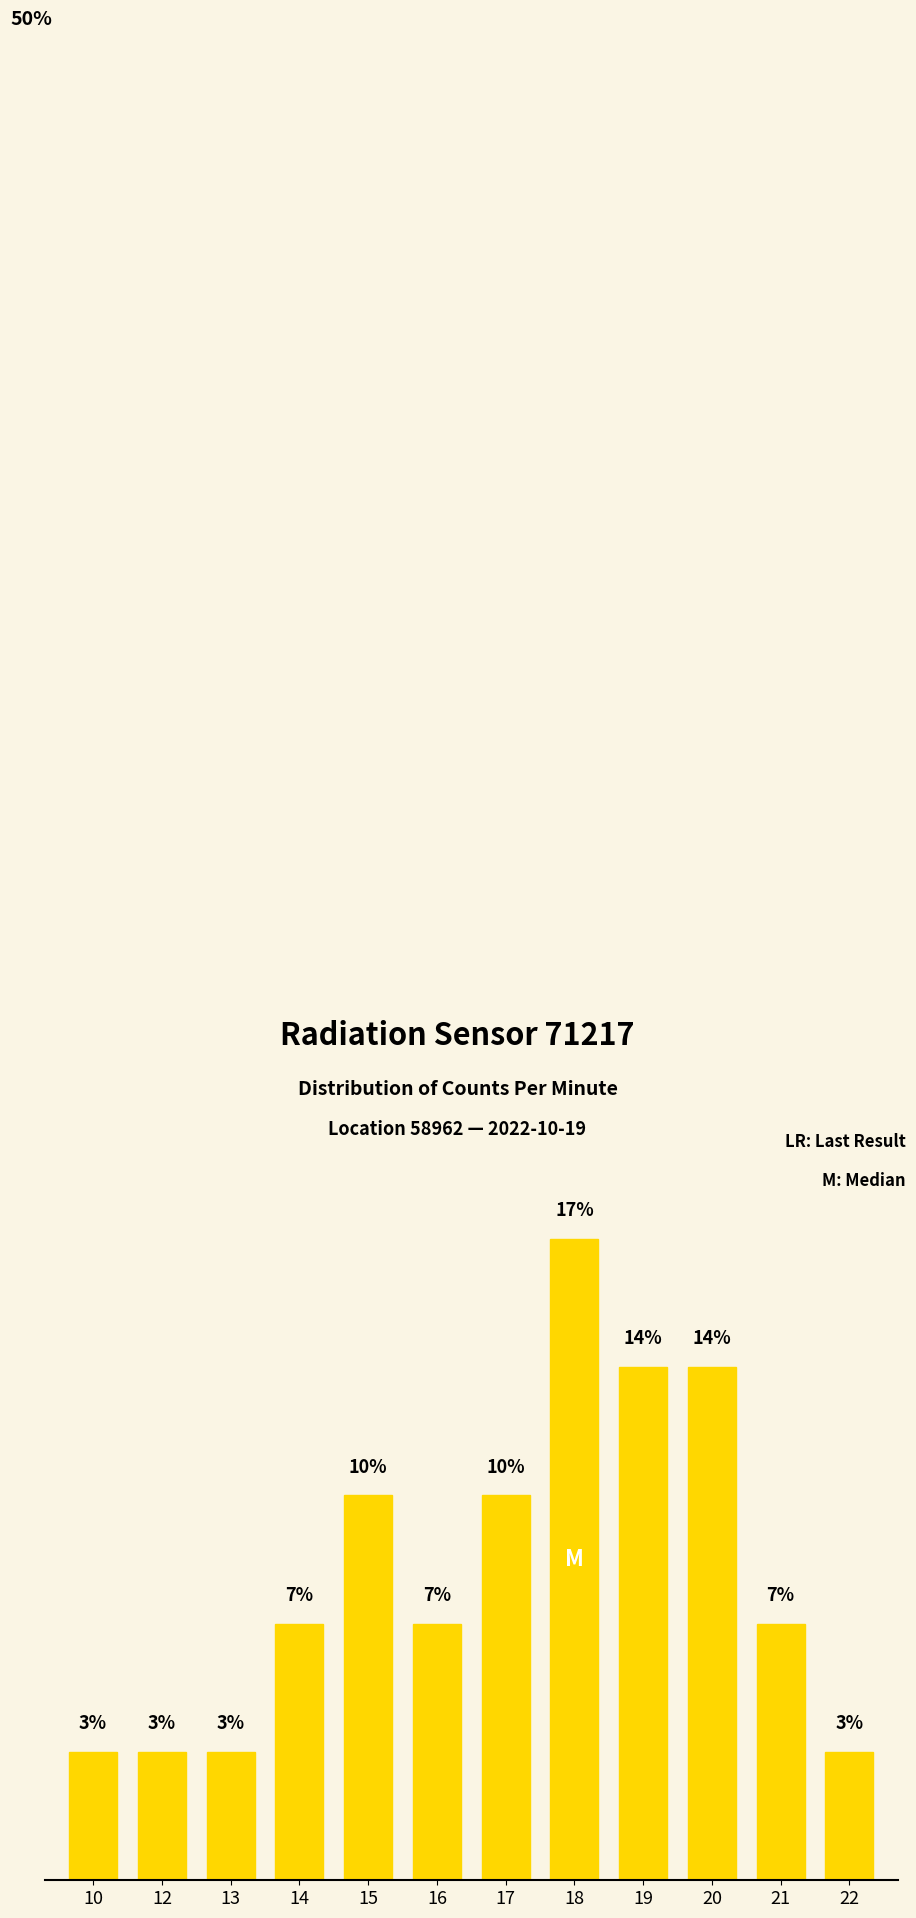

Reading left to right, extract all data points from this chart.

3.4	3.4	3.4	6.9	10.3	6.9	10.3	17.2	13.8	13.8	6.9	3.4